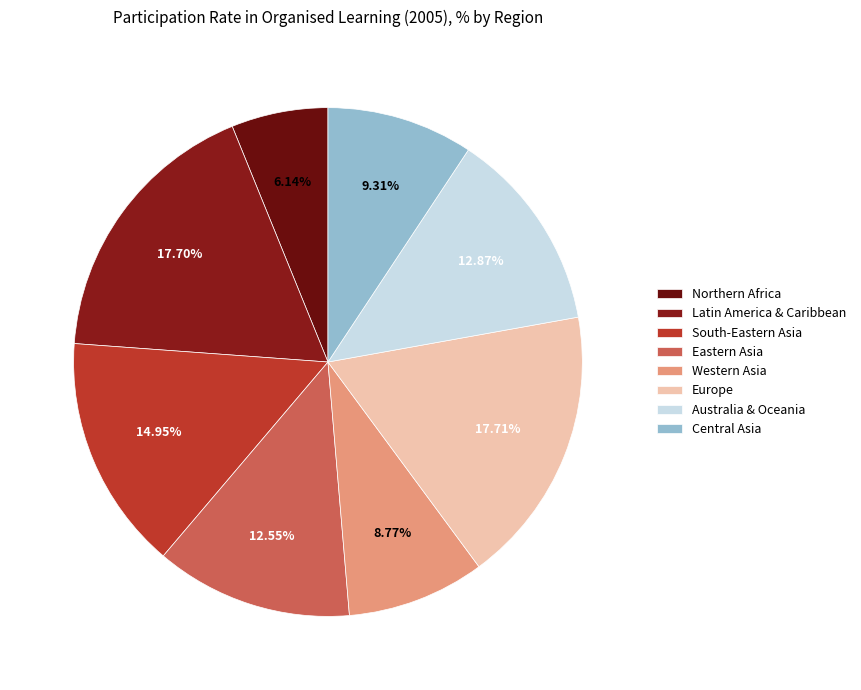

How many segments does this pie chart have?

8